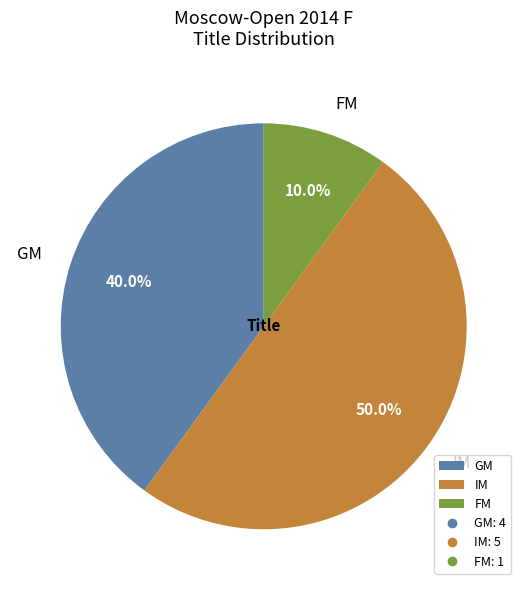

Which has a higher value, IM or GM?

IM